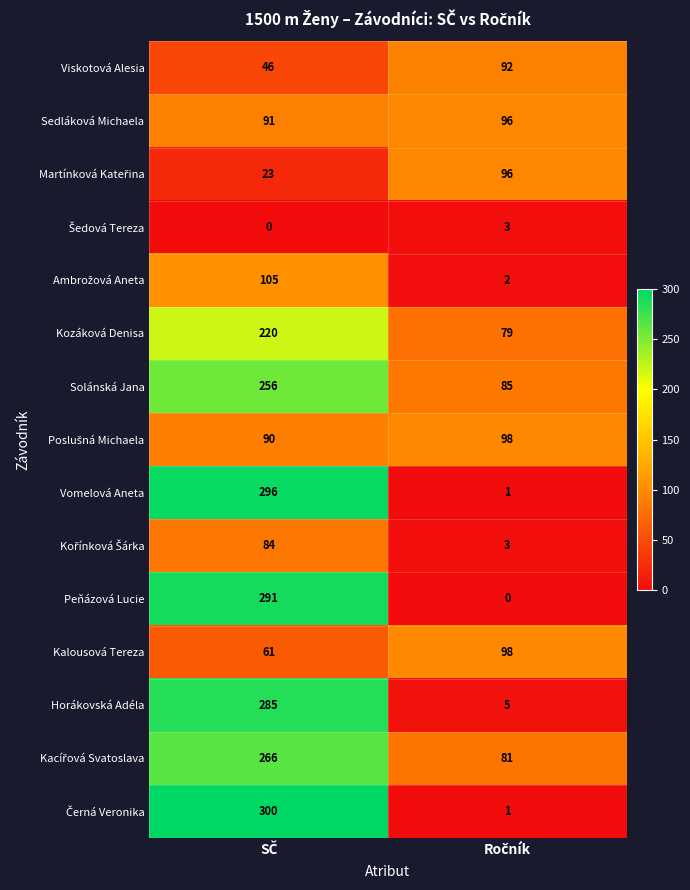

What is the sum of all Peňázová Lucie values?

291